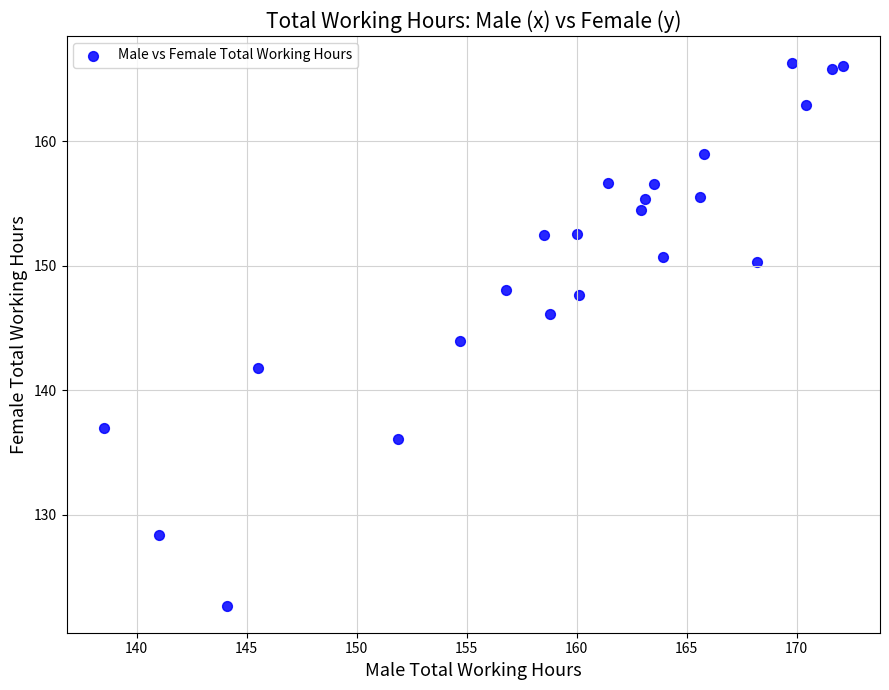

What is the range of X values (max minus min)?

33.6